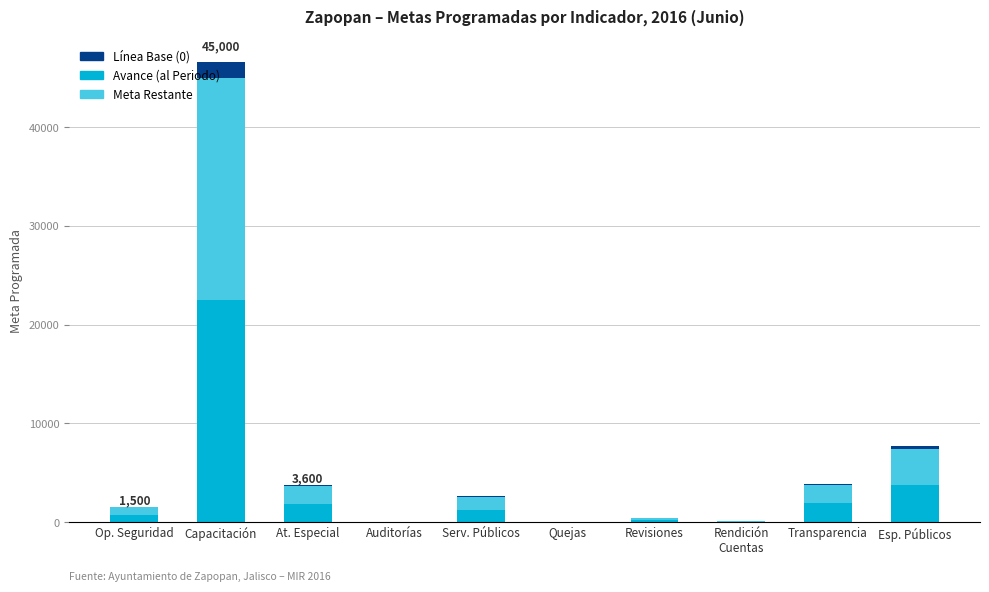

Are the bars grouped side by side (vs. stacked)?

No